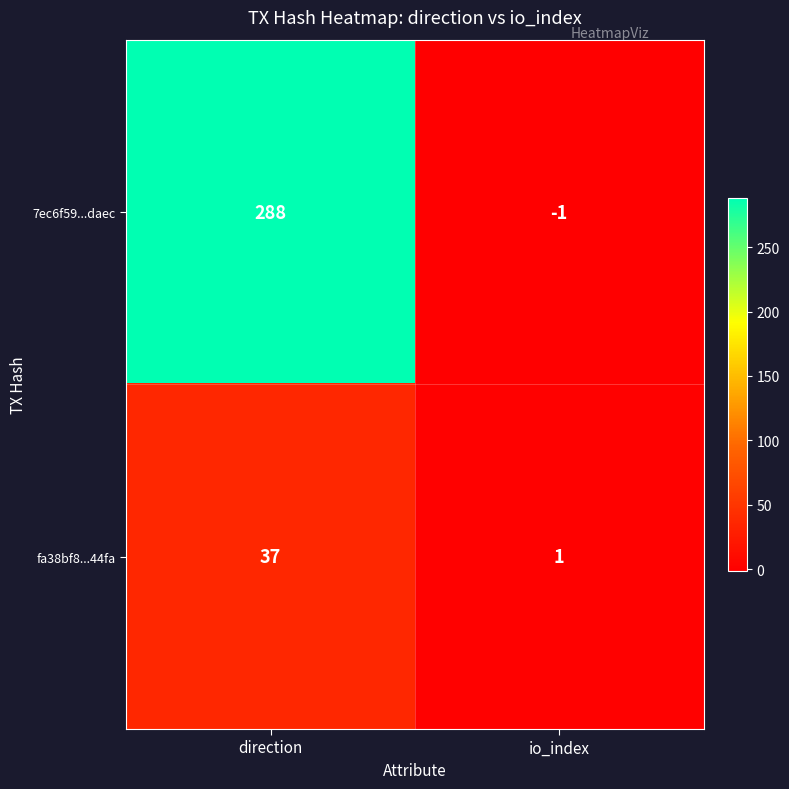

What is the greatest value displayed?

288